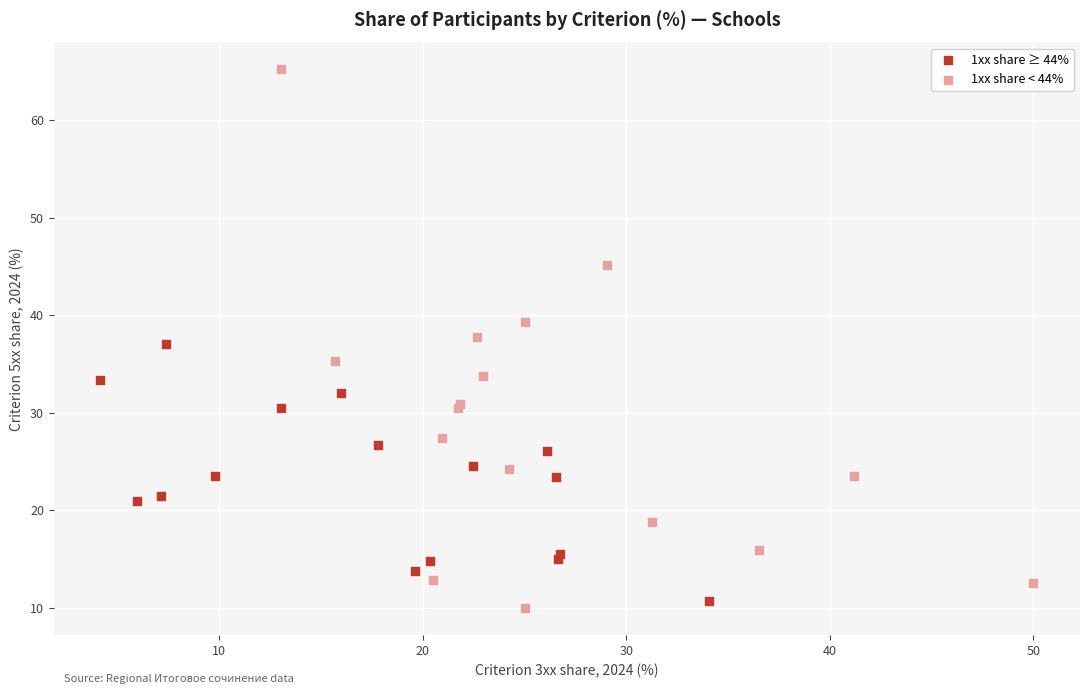

Which series reaches the maximum Y coordinate?

1xx share < 44%